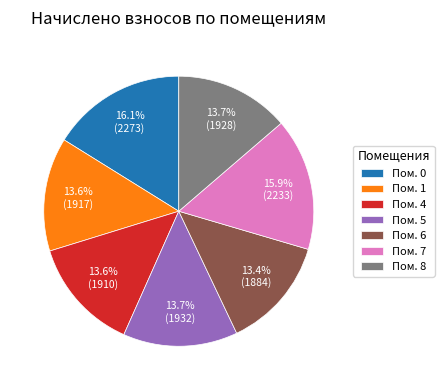

Is there a majority slice in this chart?

No